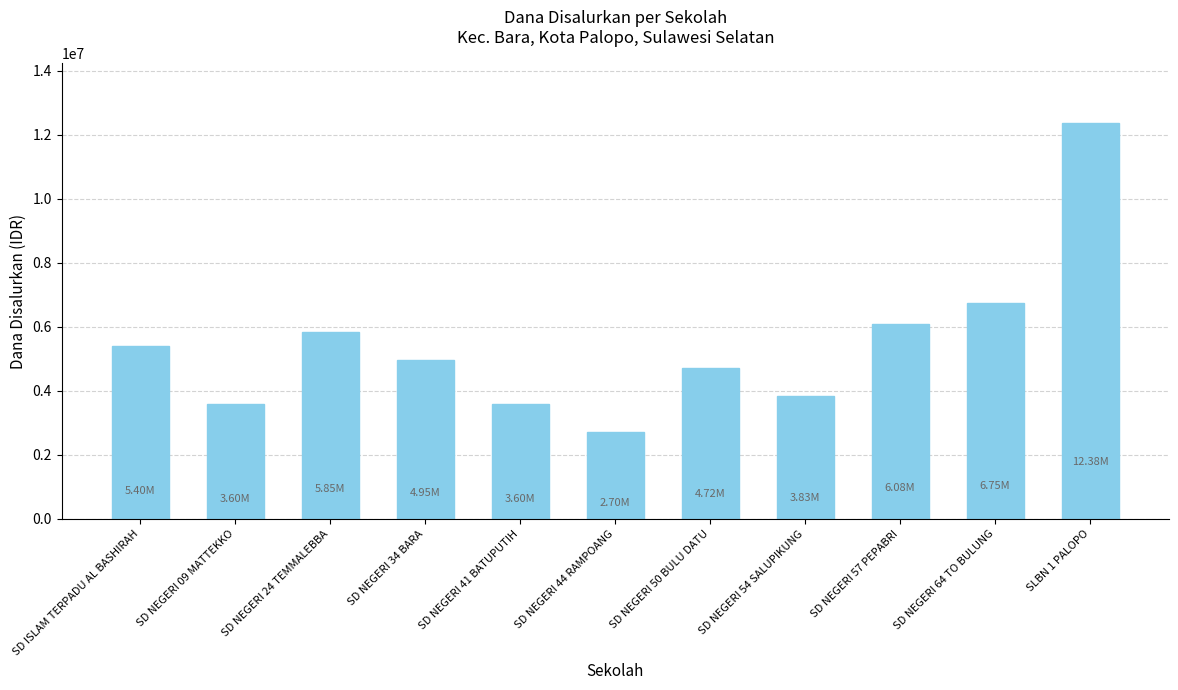

Approximately how many times larger is the value at SLBN 1 PALOPO compared to SD NEGERI 57 PEPABRI?

2.0